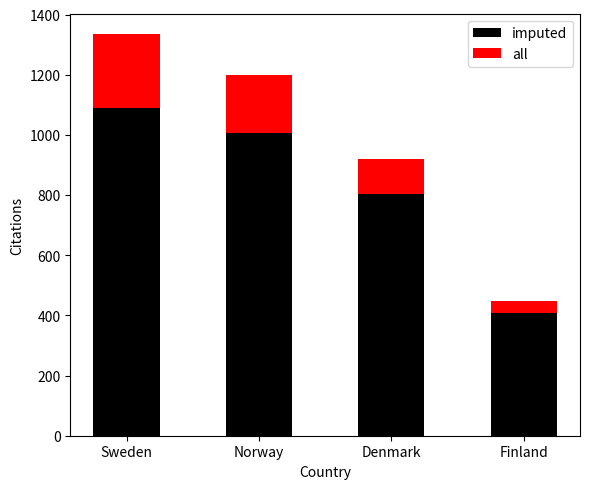

What is the difference between the imputed values at Sweden and Finland?

680